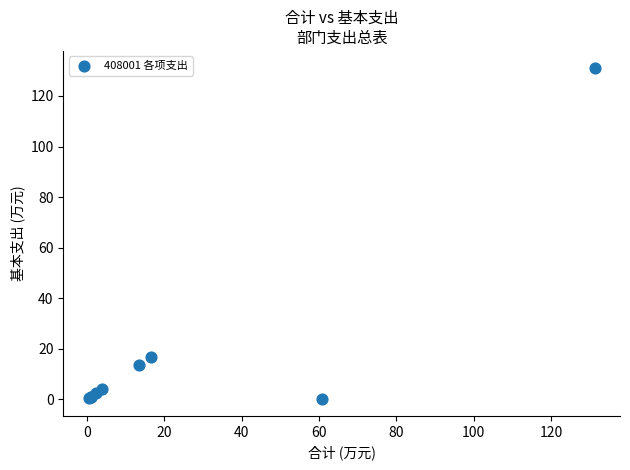

What Y value in the scatter plot is closest to 65?

16.6